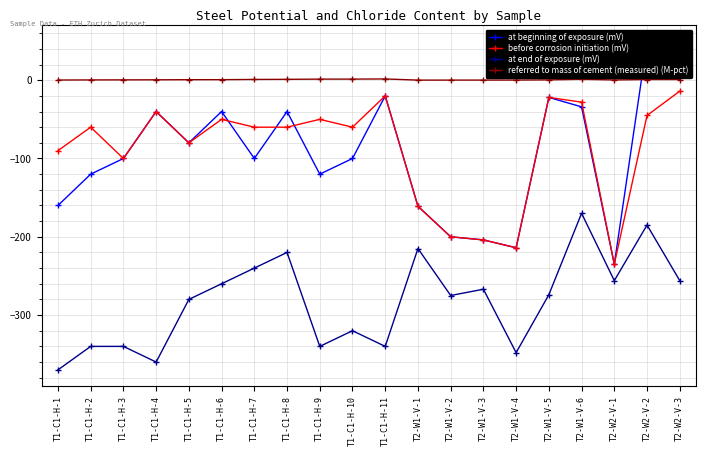

At T1-C1-H-11, list the series in order from largest to smallest.

referred to mass of cement (measured) (M-pct), at beginning of exposure (mV), before corrosion initiation (mV), at end of exposure (mV)